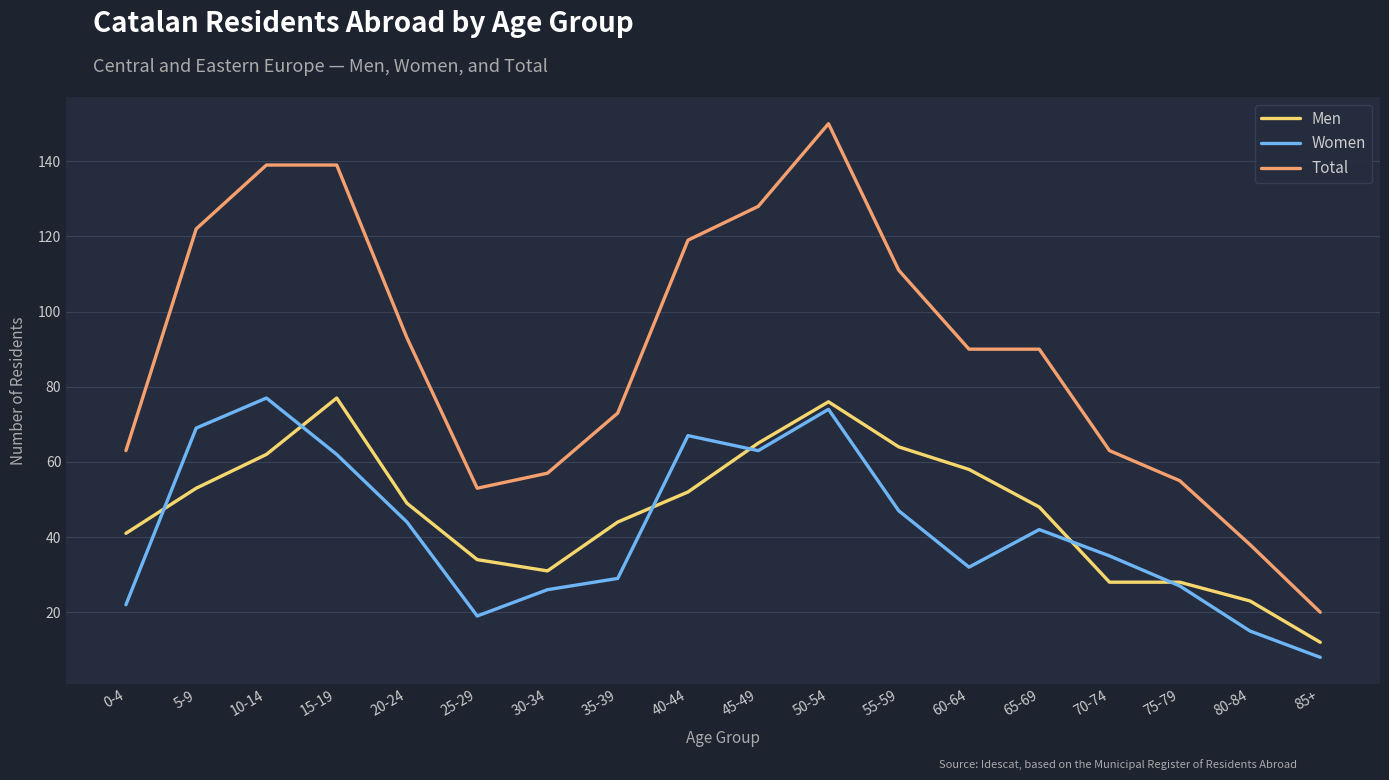

What position from the left is 30-34?

7